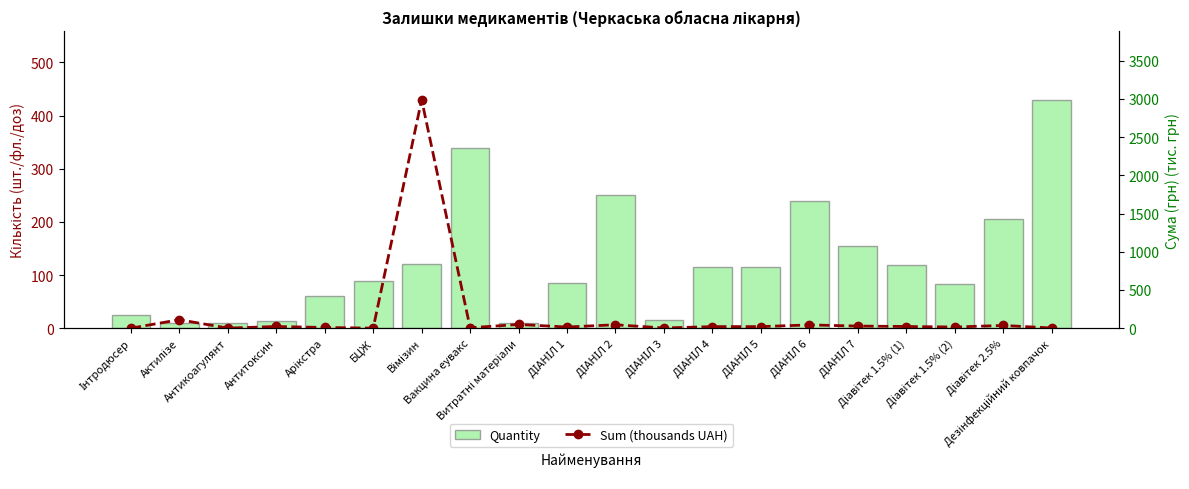

What are all the series names shown in the legend?

Quantity, Sum (thousands UAH)